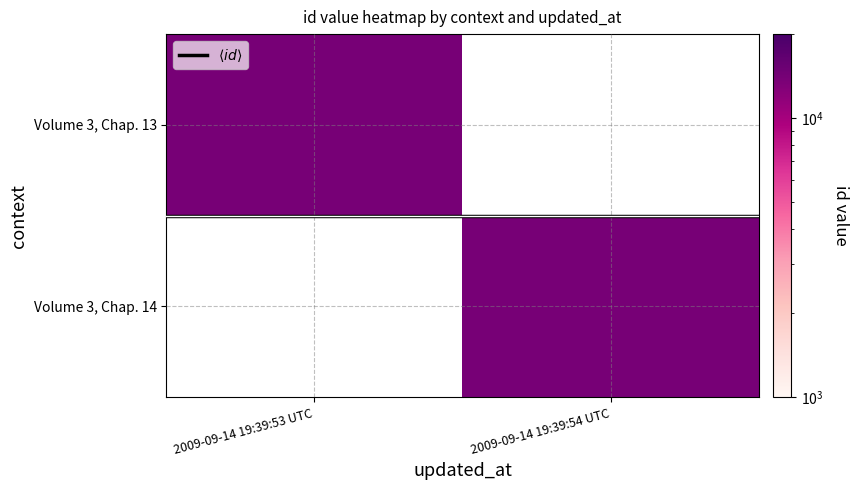

Is it true that Volume 3, Chap. 13 equals 14058.0 at 2009-09-14 19:39:53 UTC?

True